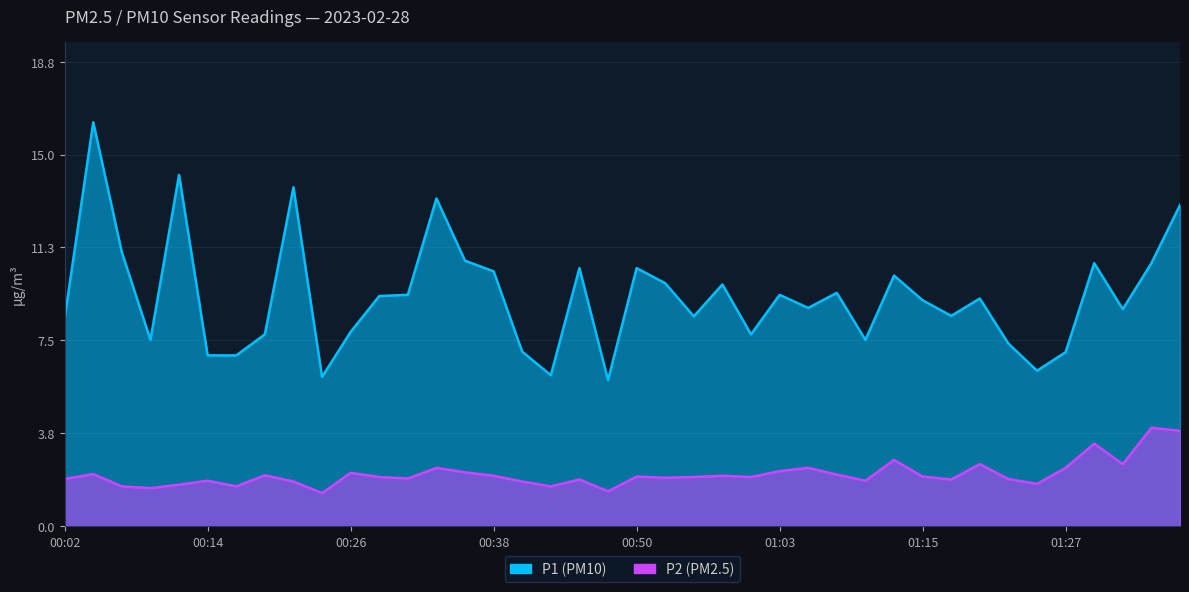

What is the difference between the P1 values at 00:24 and 01:07?

3.4